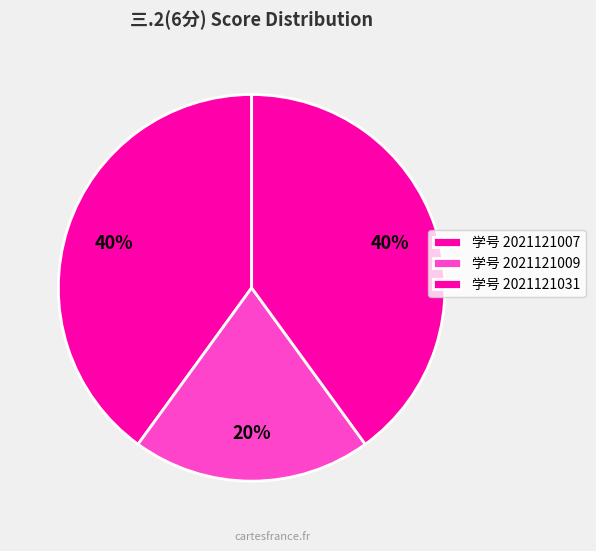

What is the largest slice in the pie chart?

2021121007